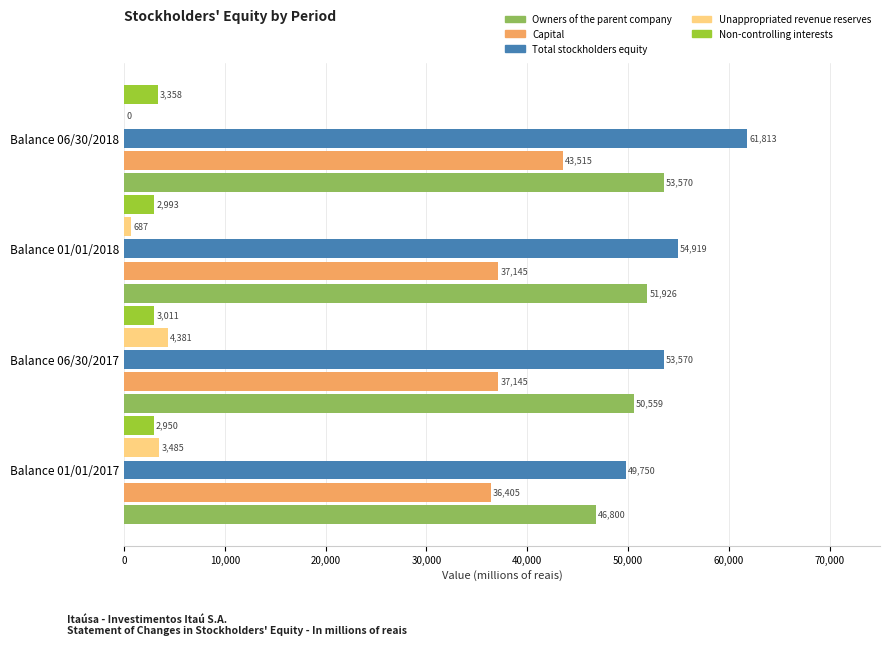

At which label is Unappropriated revenue reserves closest to 2190?

Balance 01/01/2017